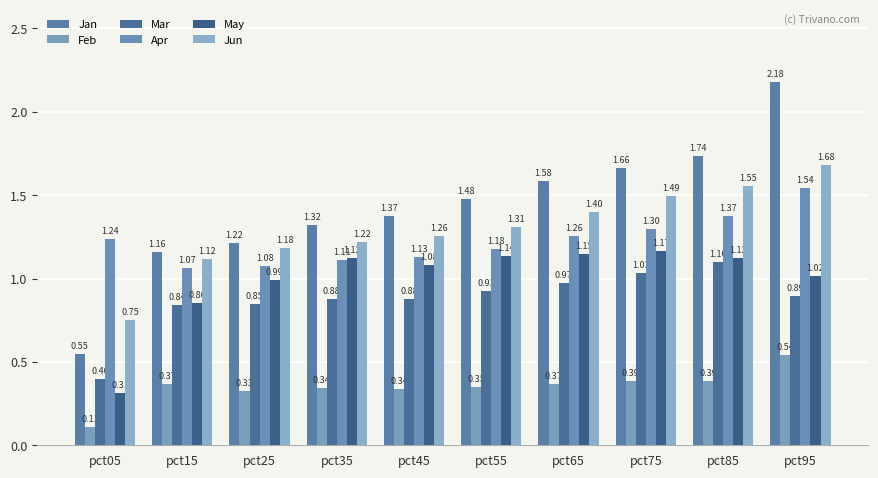

What value does the Jan series have at pct45?

1.4